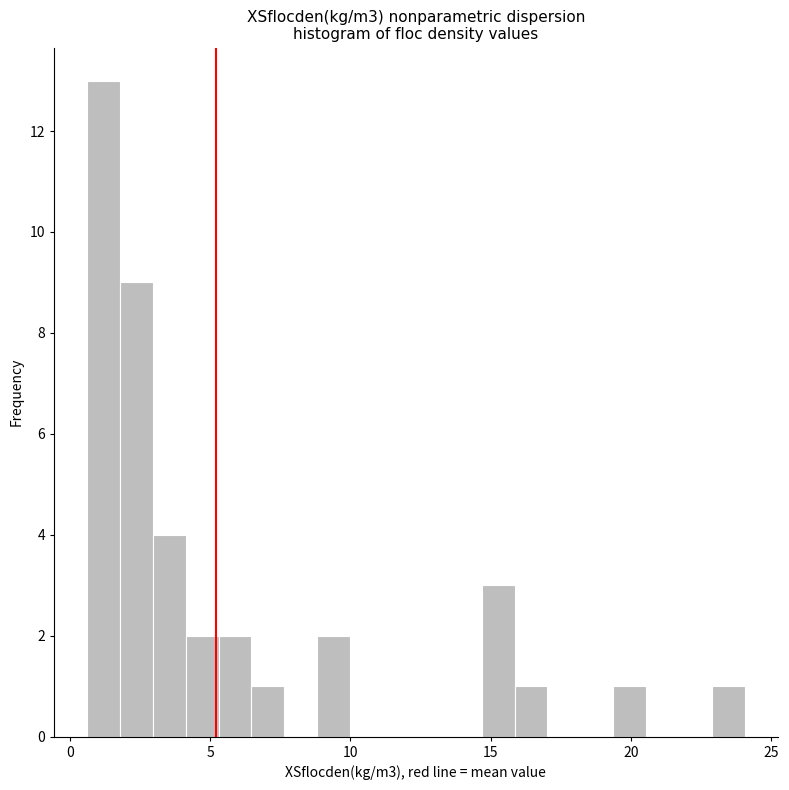

Read against the x-axis, roughly where is the centre of the tallest bar?

1.0